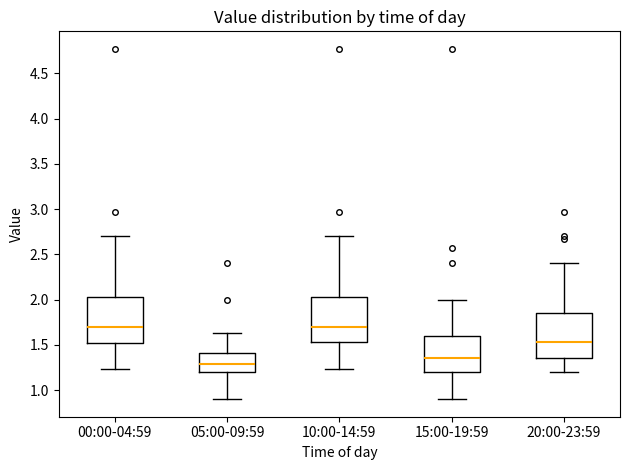

Where is the lower edge of the box for 05:00-09:59 on the y-axis? The values are not printed on the chart, so give them approximately, as read against the axis.

1.20